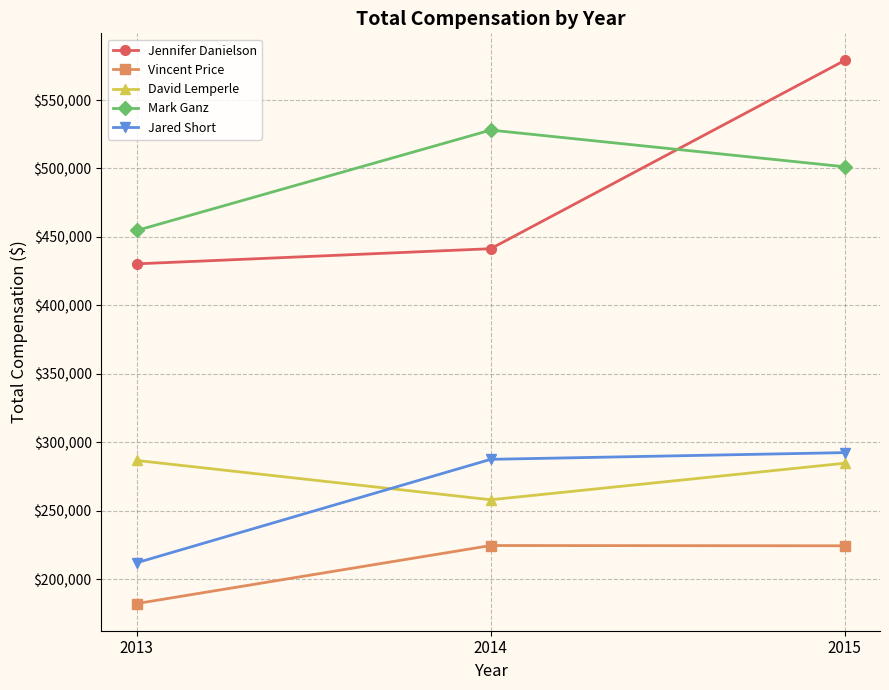

What is the average value of the Vincent Price series?

210413